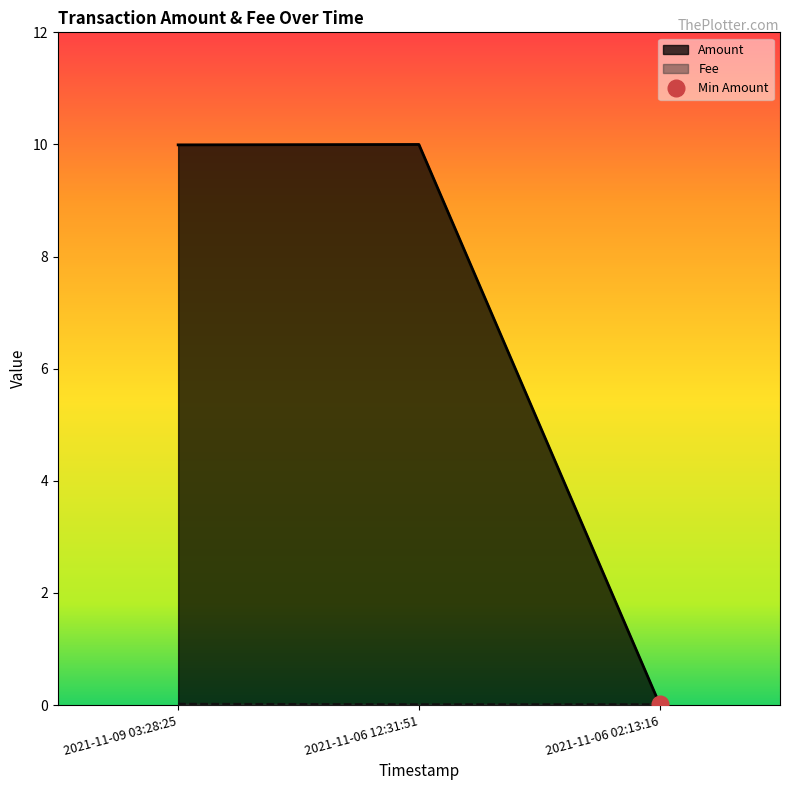

Rank the series by their average value, from highest to lowest.

Amount, Fee